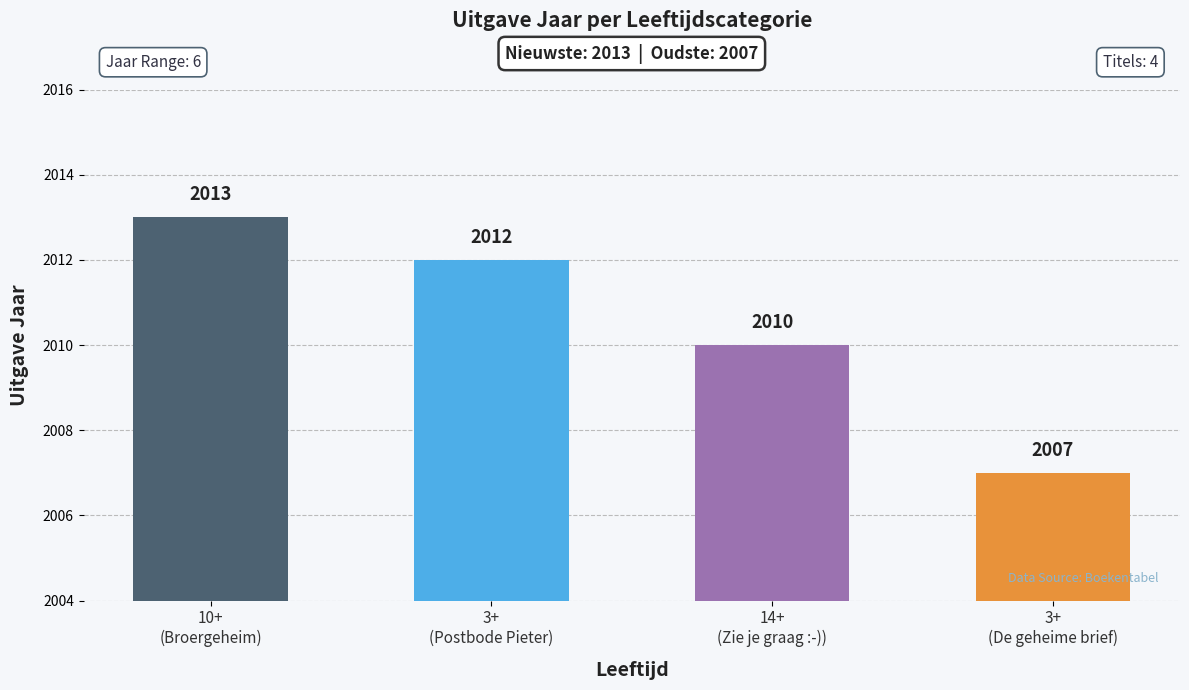

True or false: the data shows 2012 at 3+
(Postbode Pieter).

True